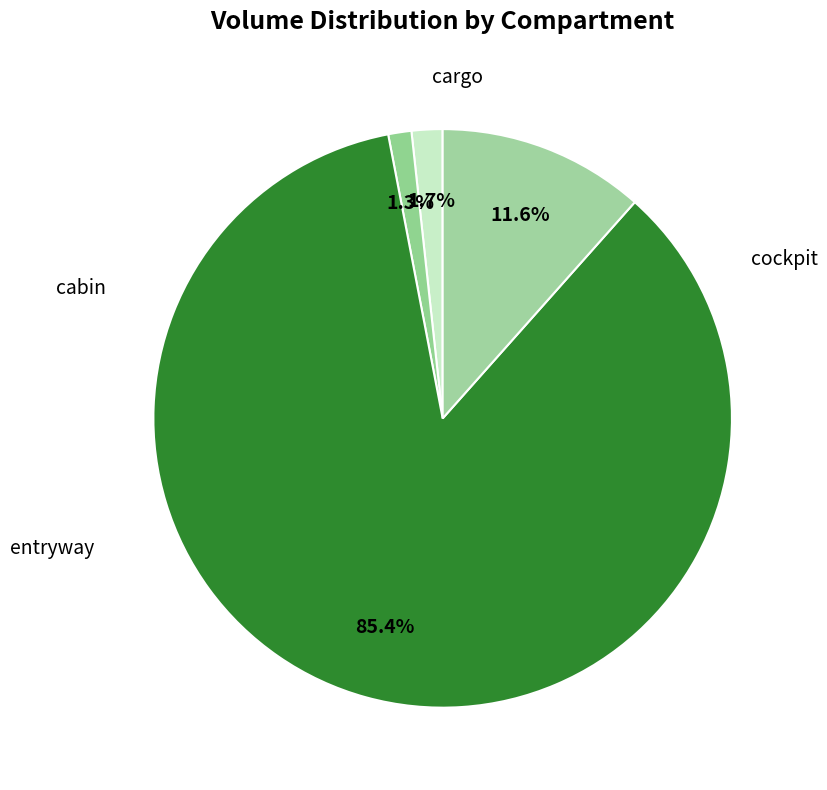

Is it true that cargo is 21% of the pie?

False